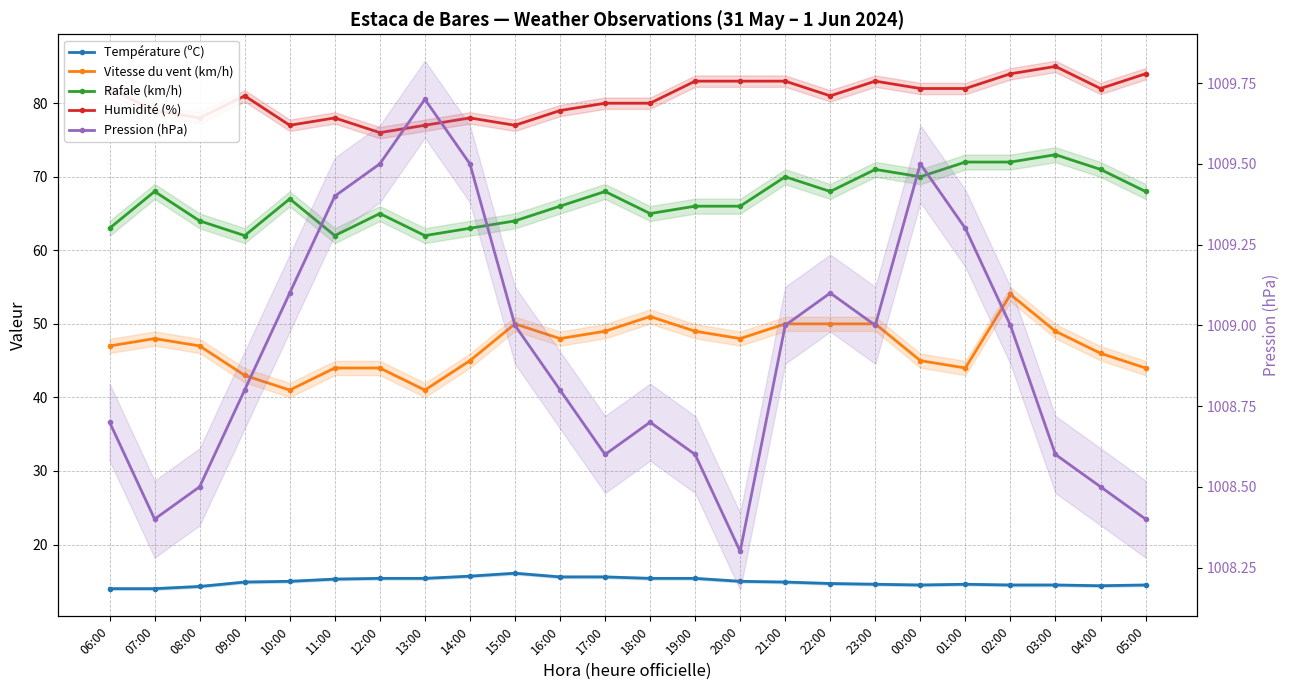

Reading left to right, extract all data points from this chart.

Température (ºC): 14.0	14.0	14.3	14.9	15.0	15.3	15.4	15.4	15.7	16.1	15.6	15.6	15.4	15.4	15.0	14.9	14.7	14.6	14.5	14.6	14.5	14.5	14.4	14.5
Vitesse du vent (km/h): 47.0	48.0	47.0	43.0	41.0	44.0	44.0	41.0	45.0	50.0	48.0	49.0	51.0	49.0	48.0	50.0	50.0	50.0	45.0	44.0	54.0	49.0	46.0	44.0
Rafale (km/h): 63.0	68.0	64.0	62.0	67.0	62.0	65.0	62.0	63.0	64.0	66.0	68.0	65.0	66.0	66.0	70.0	68.0	71.0	70.0	72.0	72.0	73.0	71.0	68.0
Humidité (%): 82.0	79.0	78.0	81.0	77.0	78.0	76.0	77.0	78.0	77.0	79.0	80.0	80.0	83.0	83.0	83.0	81.0	83.0	82.0	82.0	84.0	85.0	82.0	84.0
Pression (hPa): 1008.7	1008.4	1008.5	1008.8	1009.1	1009.4	1009.5	1009.7	1009.5	1009.0	1008.8	1008.6	1008.7	1008.6	1008.3	1009.0	1009.1	1009.0	1009.5	1009.3	1009.0	1008.6	1008.5	1008.4